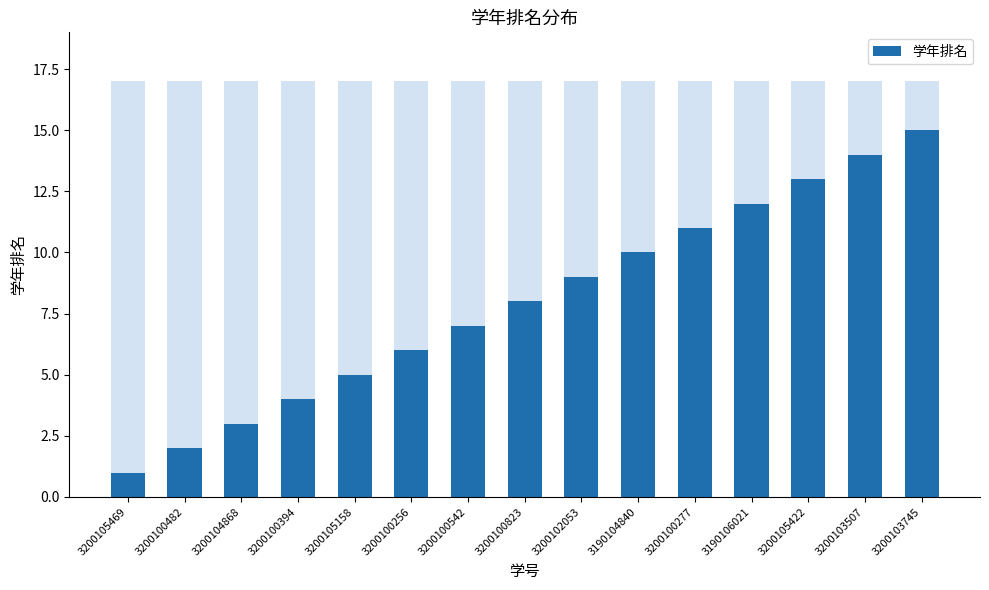

What is the change in value from 3200105158 to 3200100277?

+6